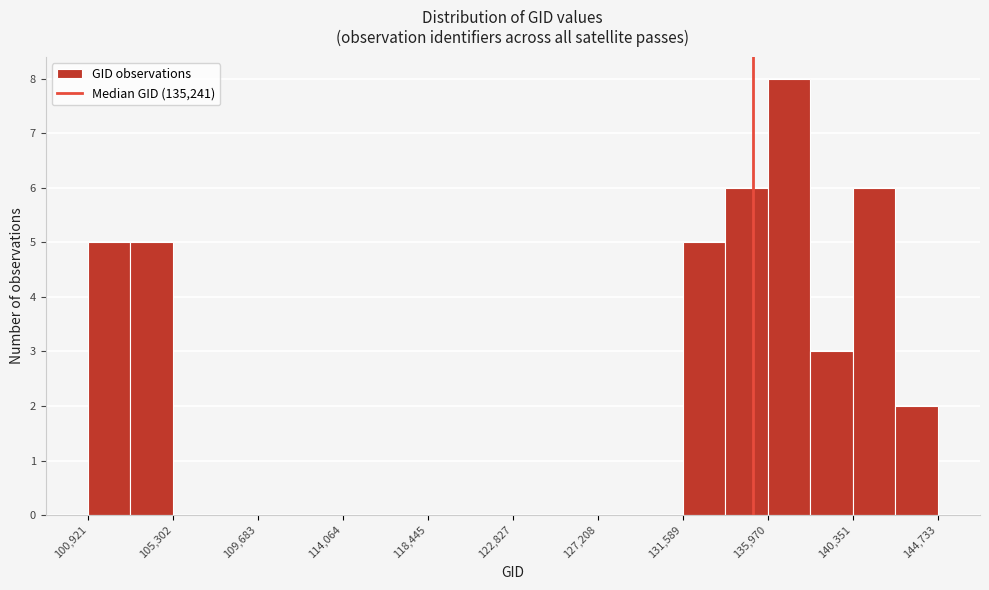

How tall is the bar that spans 136000 to 138000 on the x-axis? Neither the bar edges nor the heights are printed on the chart, so give them approximately, as read against the axes.

8